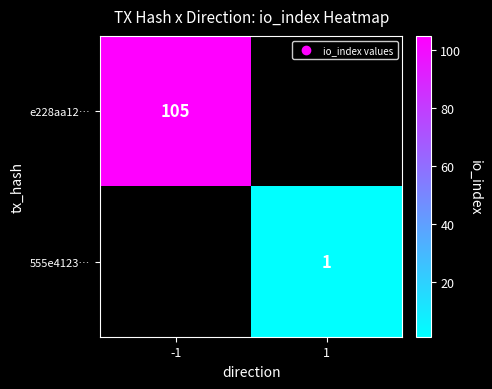

What is the greatest value displayed?

105.0